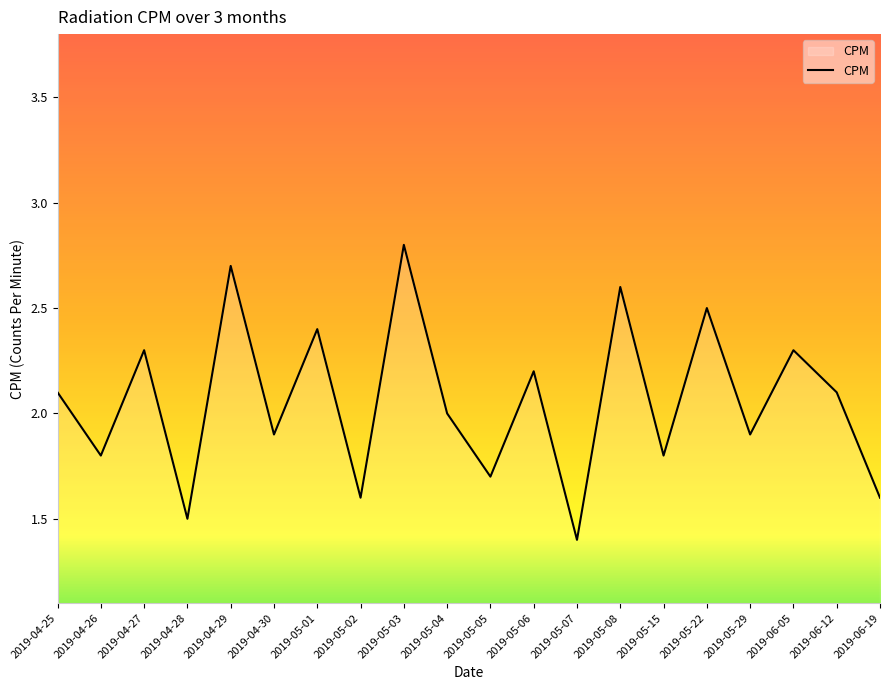

What is the sum of the values at 2019-04-26 and 2019-05-02?

3.4